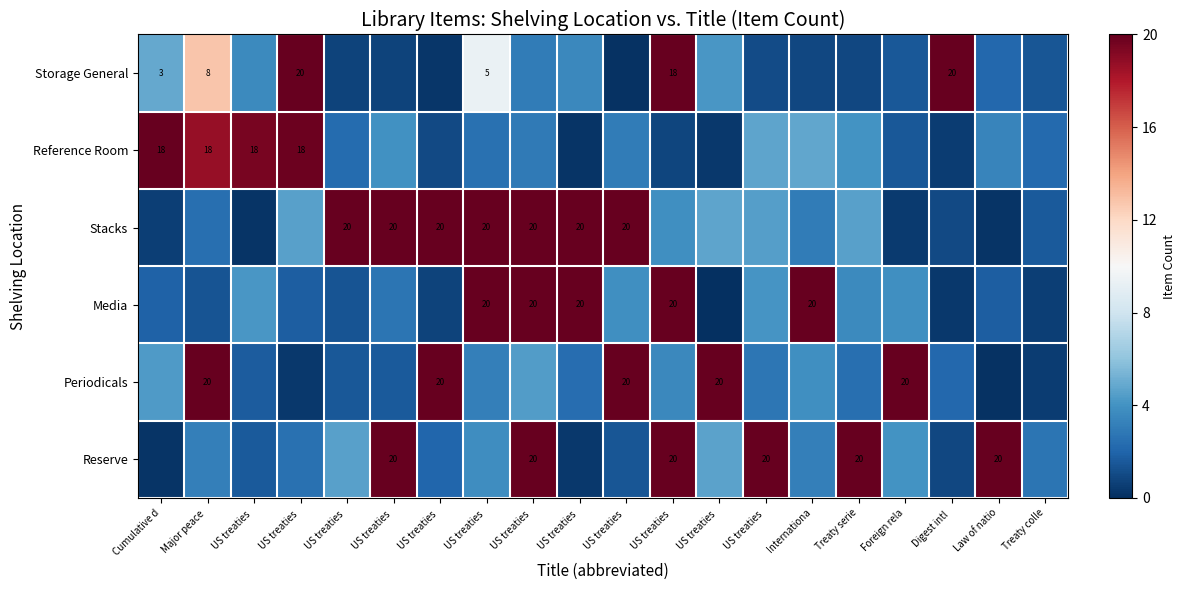

Between Treaty colle and Law of natio, which is larger?

Law of natio